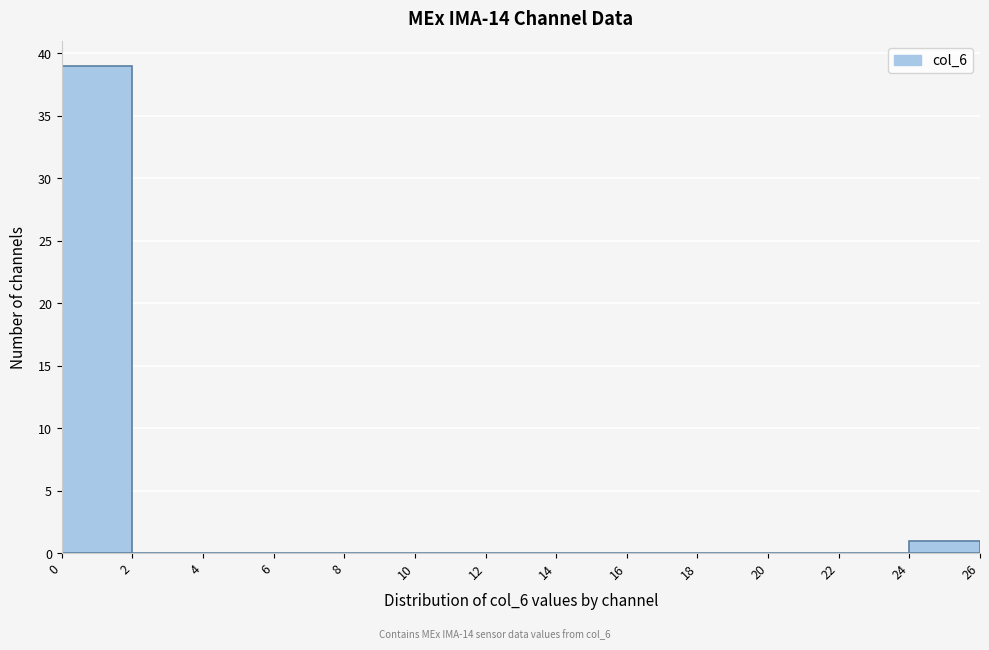

Reading left to right, transcribe this chart: for each bar, give the range it covers on the x-axis and its height. The values are not printed on the chart, so give them approximately, as read against the axis.

0 to 2: 39
2 to 4: 0
4 to 6: 0
6 to 8: 0
8 to 10: 0
10 to 12: 0
12 to 14: 0
14 to 16: 0
16 to 18: 0
18 to 20: 0
20 to 22: 0
22 to 24: 0
24 to 26: 1